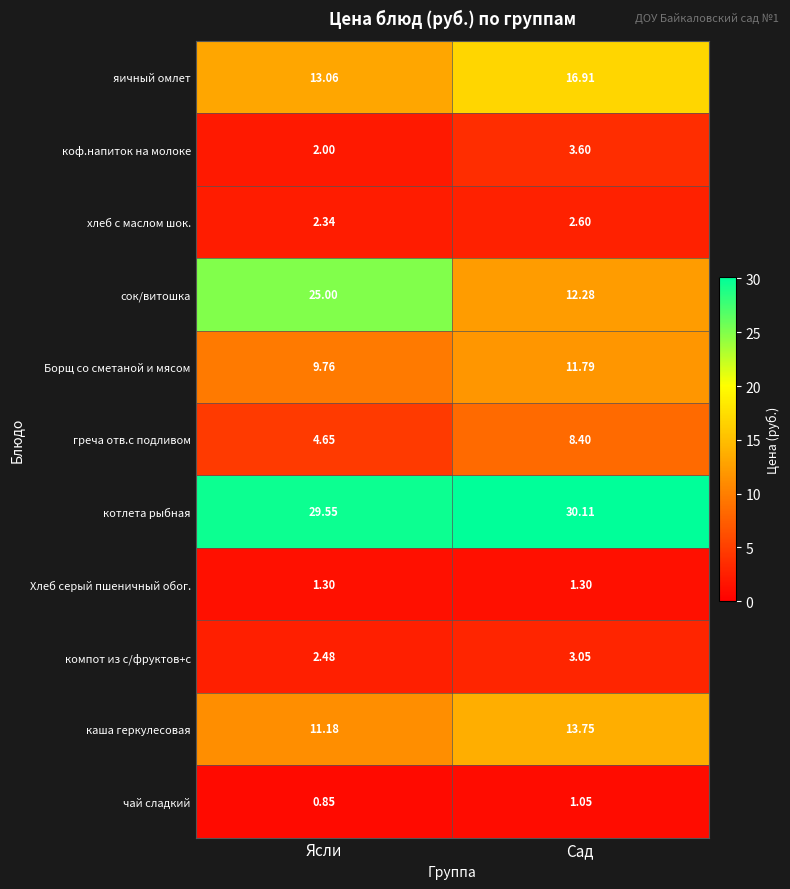

Where is коф.напиток на молоке nearest to the value 2?

Ясли